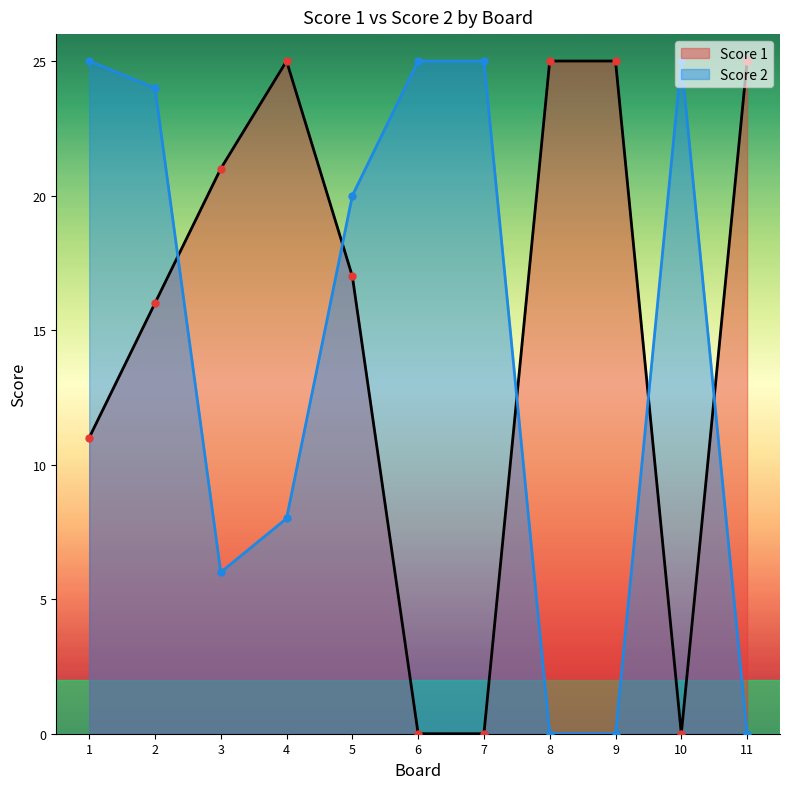

Does the chart have visible grid lines?

No